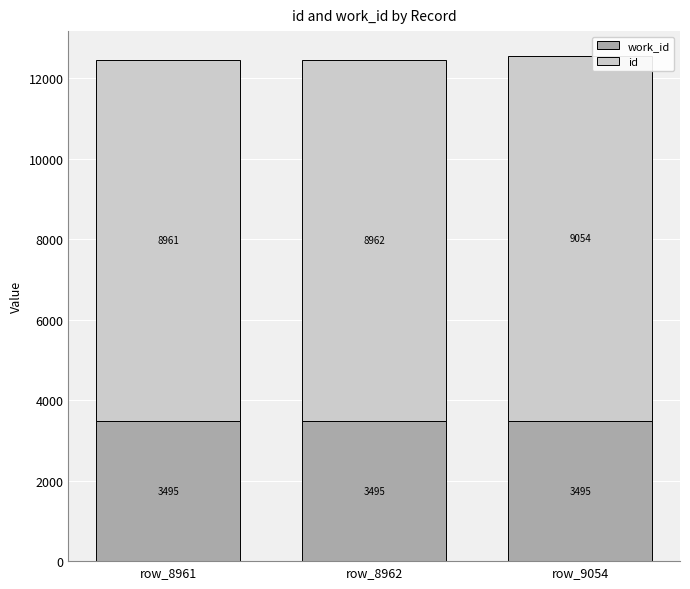

What is the total value across all series at row_8962?

12457